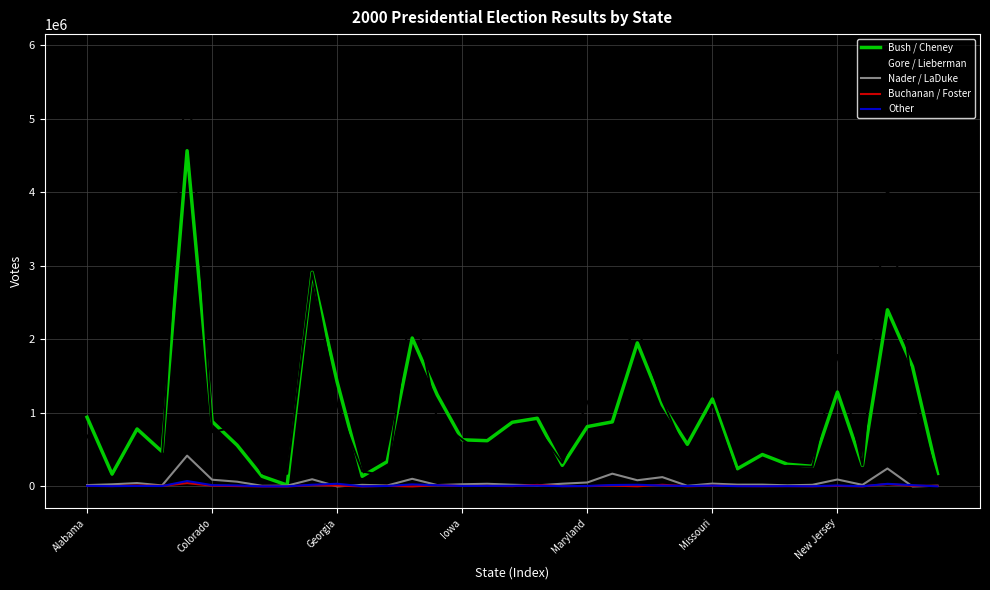

What is the maximum value shown in the chart?

5861203